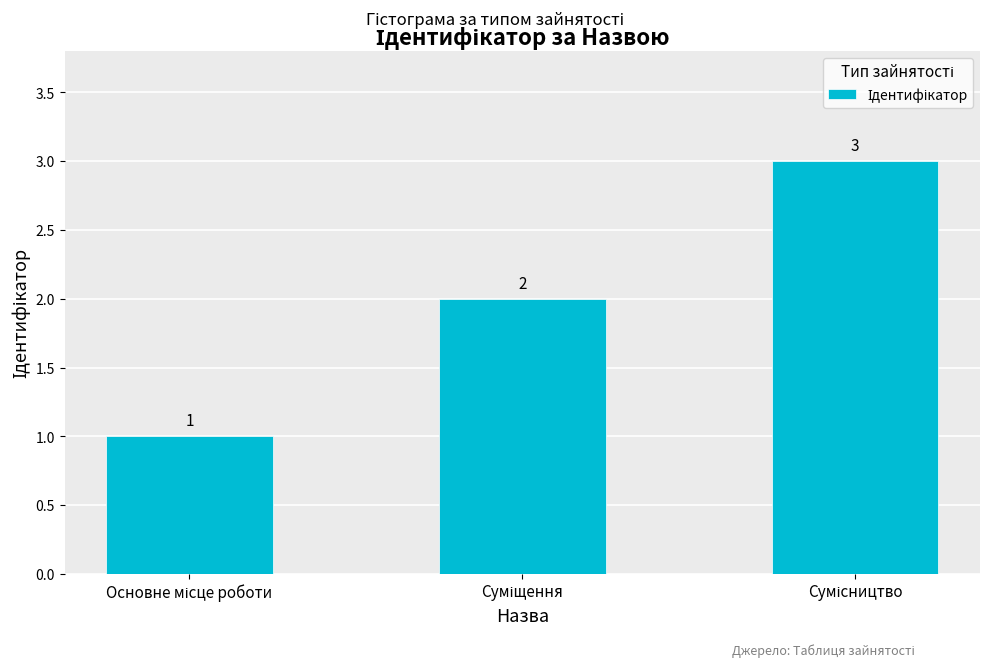

What is the difference between the maximum and minimum values?

2